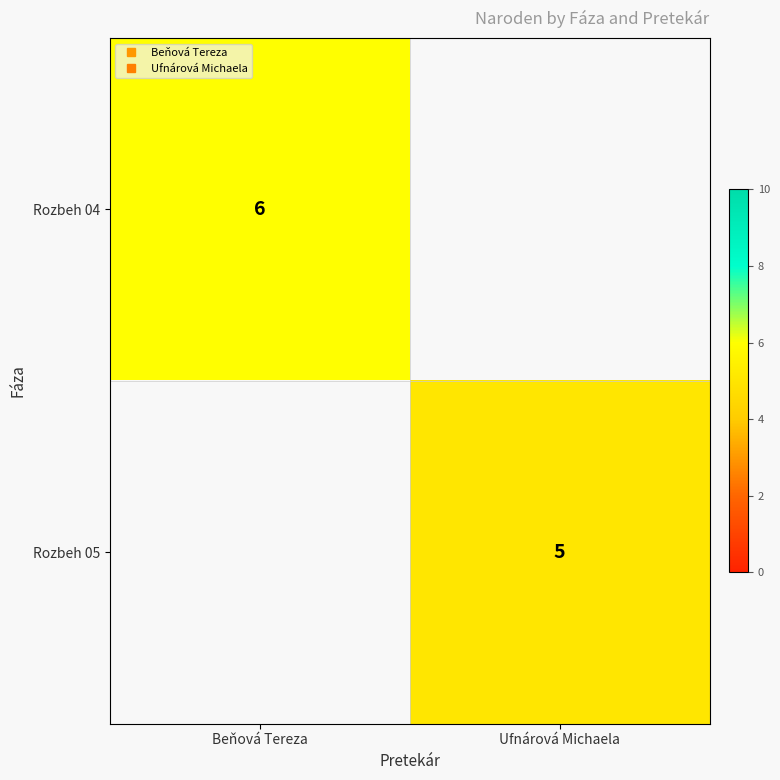

The Rozbeh 04 series shows 2.6 at Beňová Tereza. True or false?

False